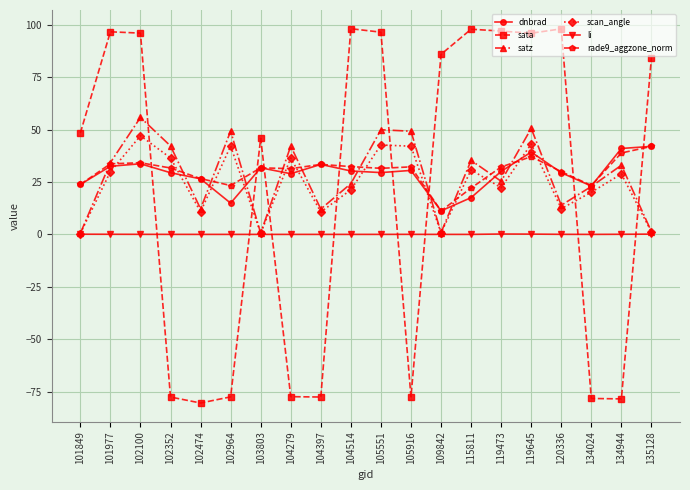

True or false: scan_angle and sata cross at least once.

True